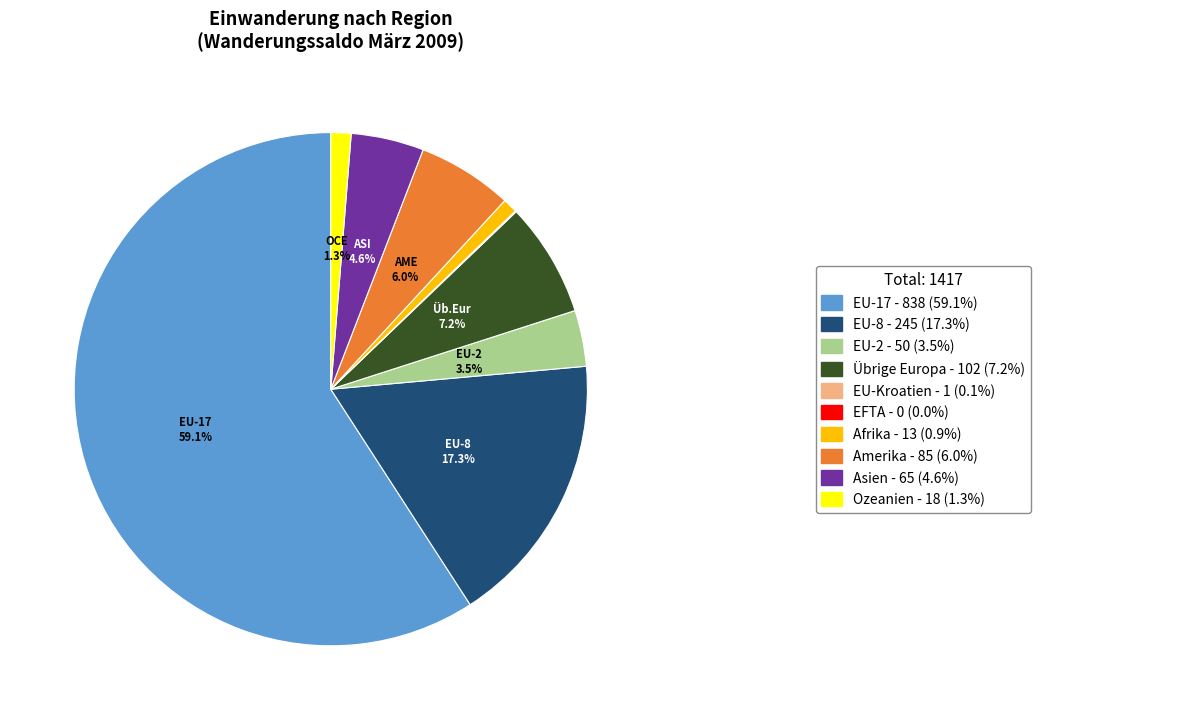

Is there any slice that represents more than half of the pie?

Yes